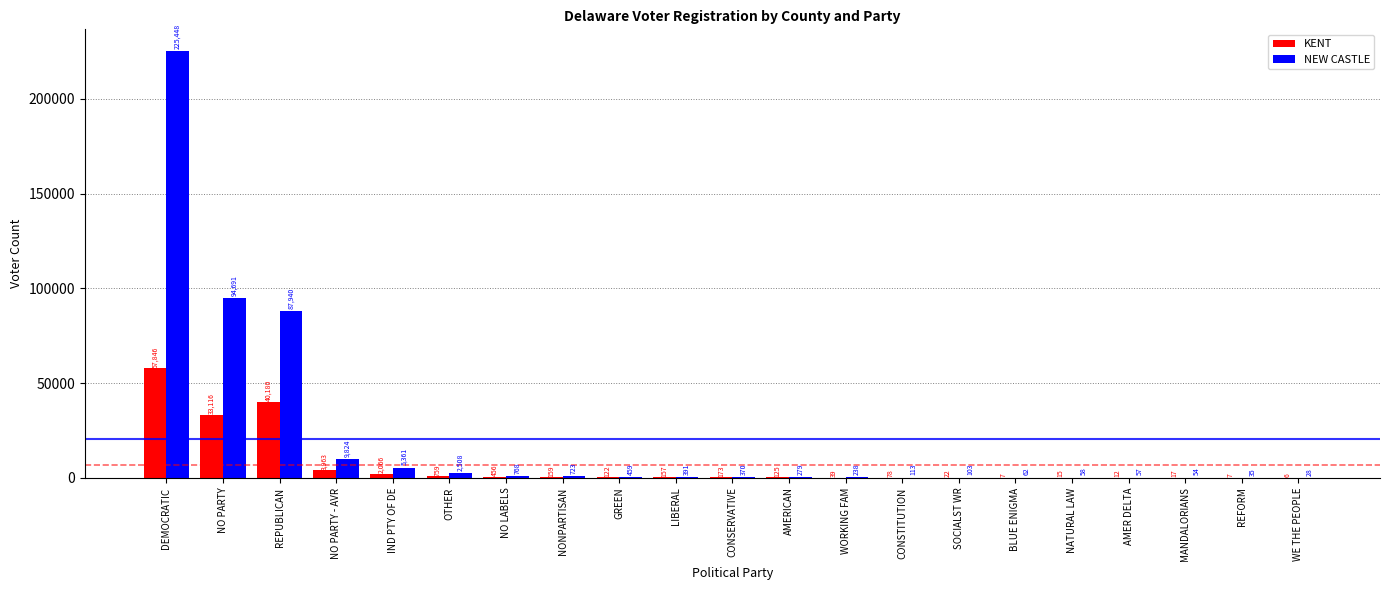

Reading right to left, list all the values displayed in this chart.

KENT: 6	7	17	12	15	7	22	78	39	125	173	157	122	159	456	759	2066	3963	40180	33116	57846
NEW CASTLE: 28	35	54	57	58	62	103	113	238	279	370	391	459	723	768	2508	5361	9824	87940	94691	225448